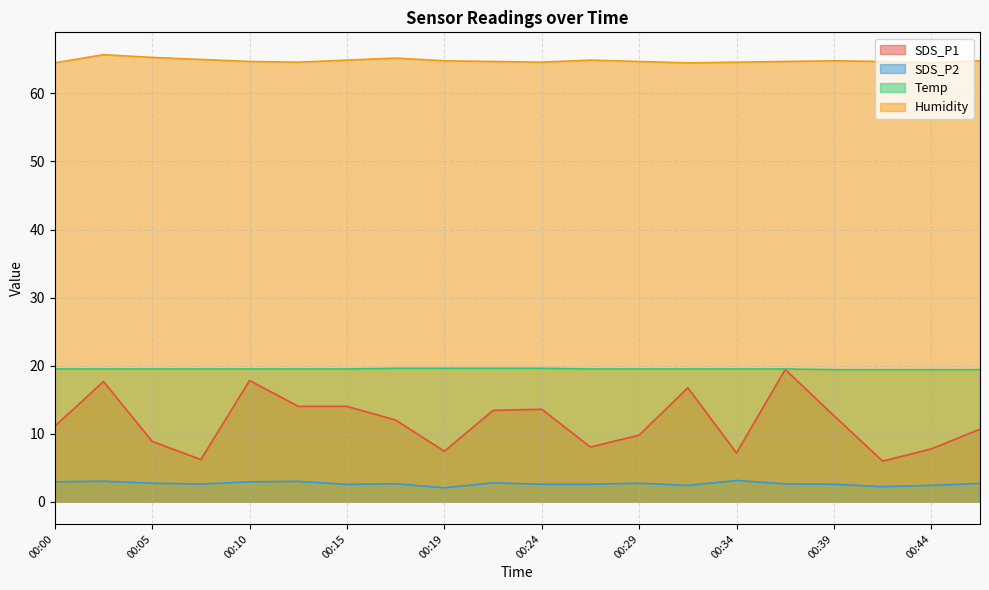

Between 00:00 and 00:32, which series saw the biggest shift?

SDS_P1